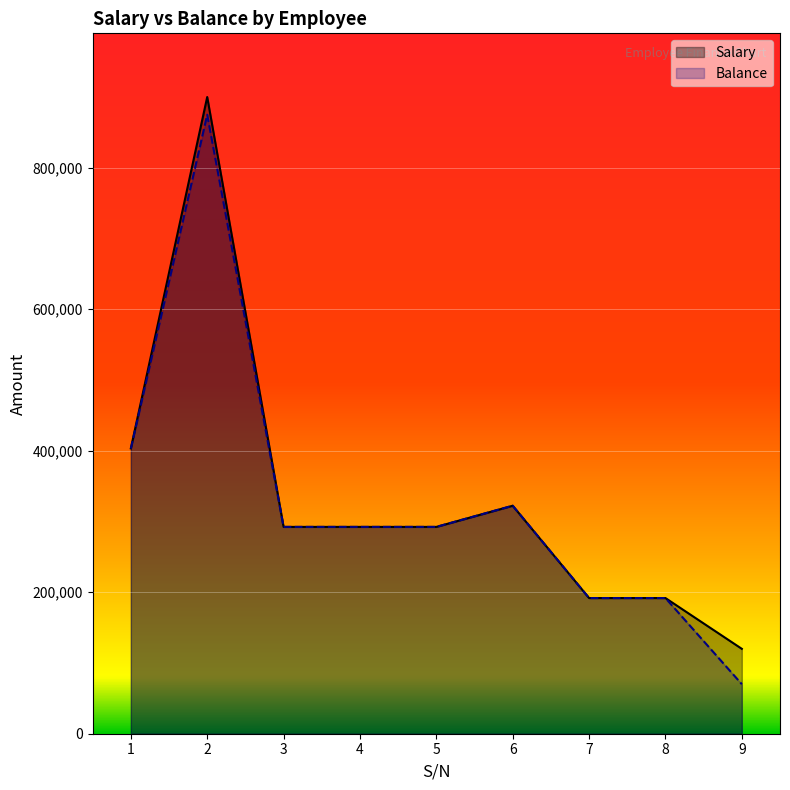

True or false: Balance has more than 2 points higher than both neighbors.

False